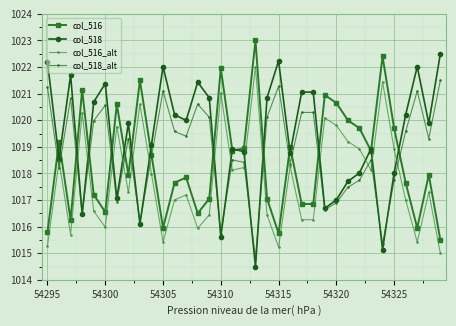

True or false: col_516_alt has more than 1 points higher than both neighbors.

True